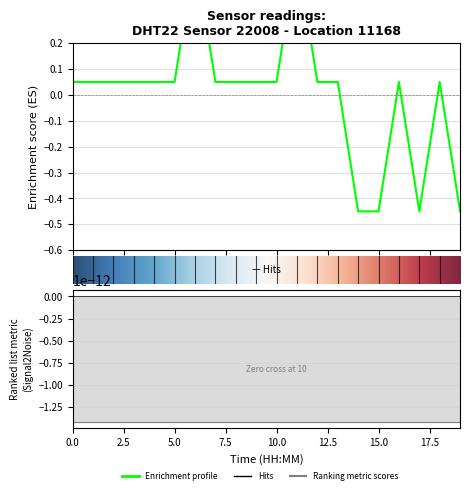

The chart shows a value of -0.5 at 17:00. True or false?

True